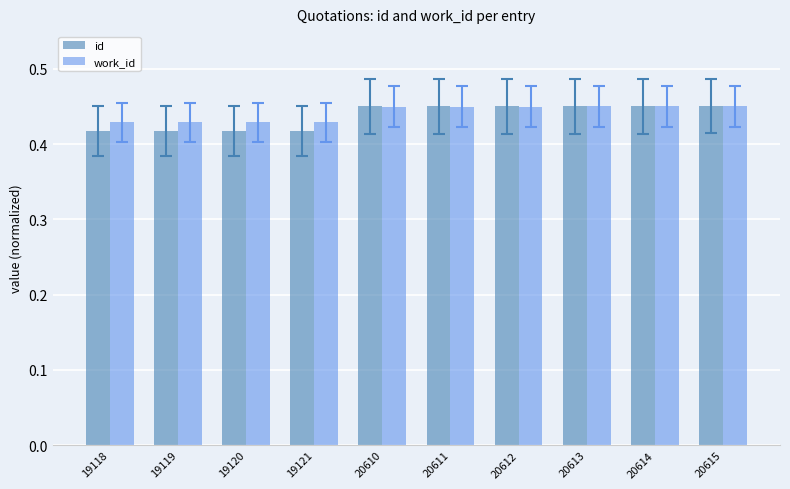

What is the sum of the id values at 20614 and 20615?

0.9